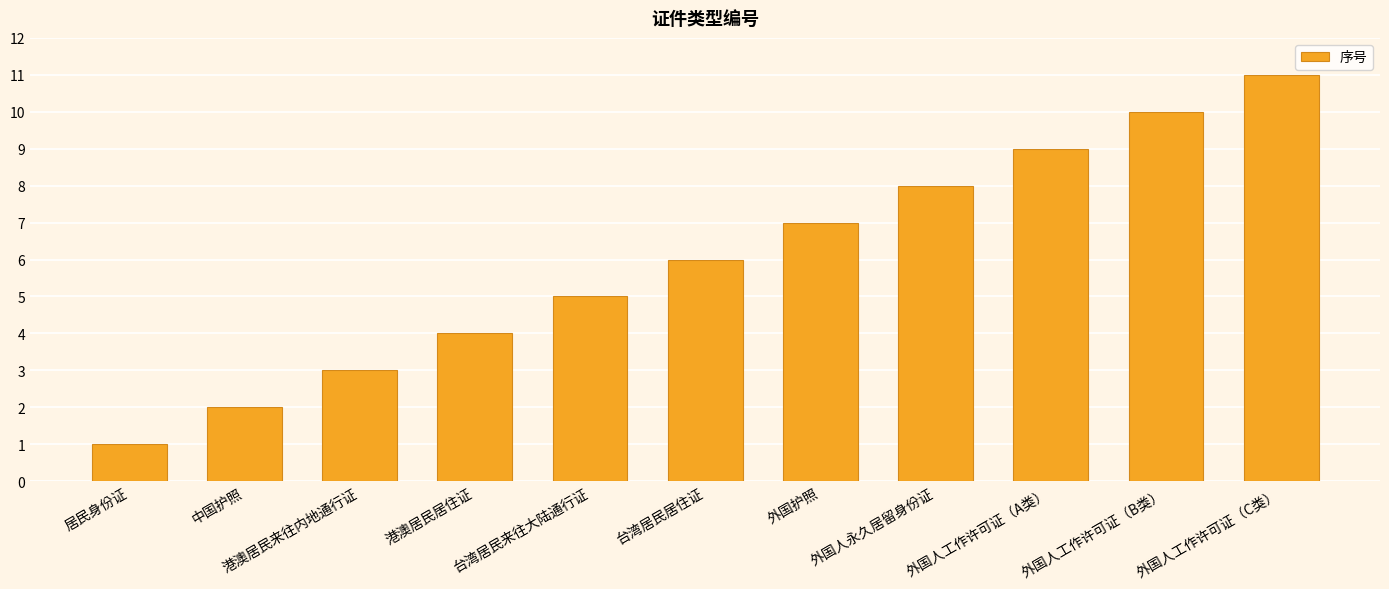

What is the label of the 3rd bar from the left?

港澳居民来往内地通行证